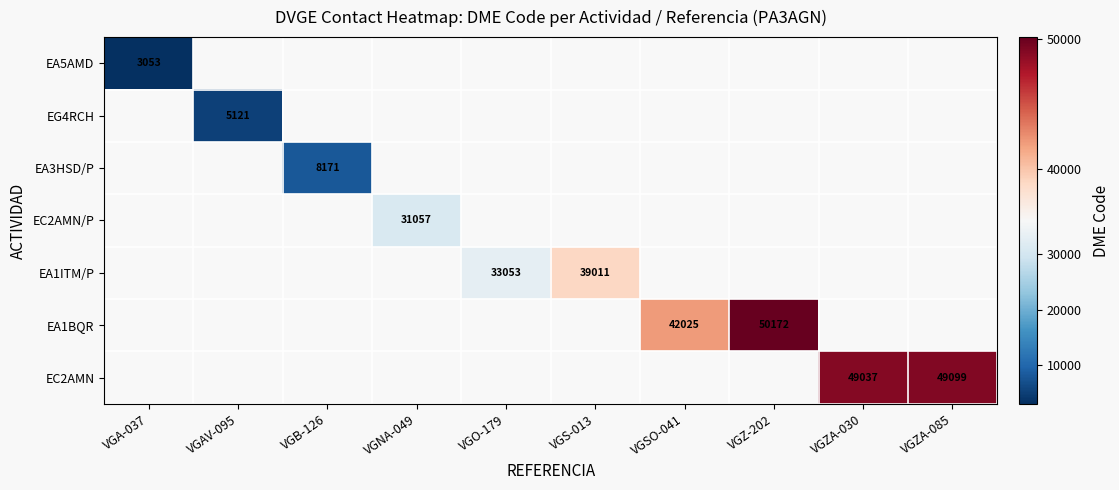

The EC2AMN/P series shows 47049 at VGNA-049. True or false?

False